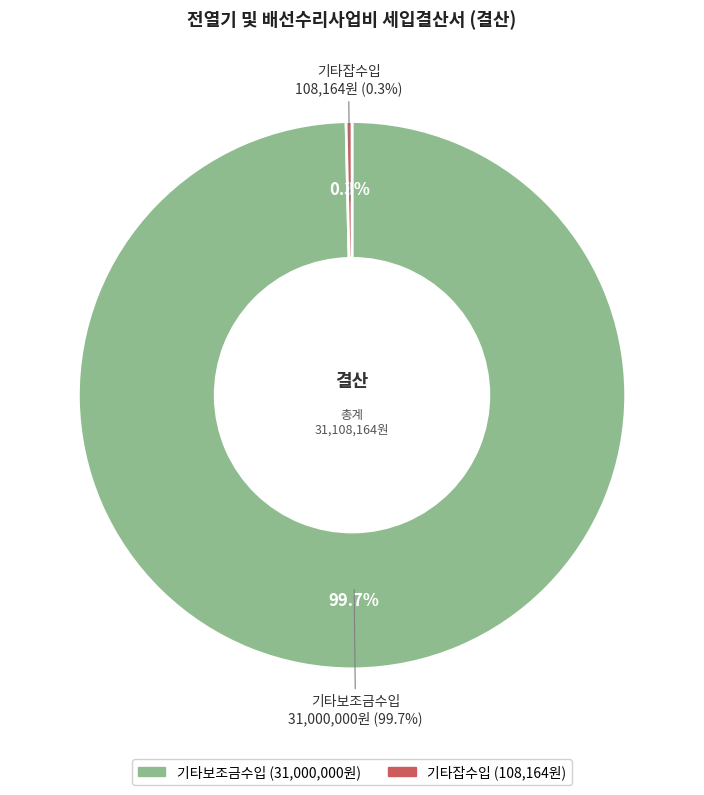

The 기타잡수입 slice represents 14% of the pie. True or false?

False